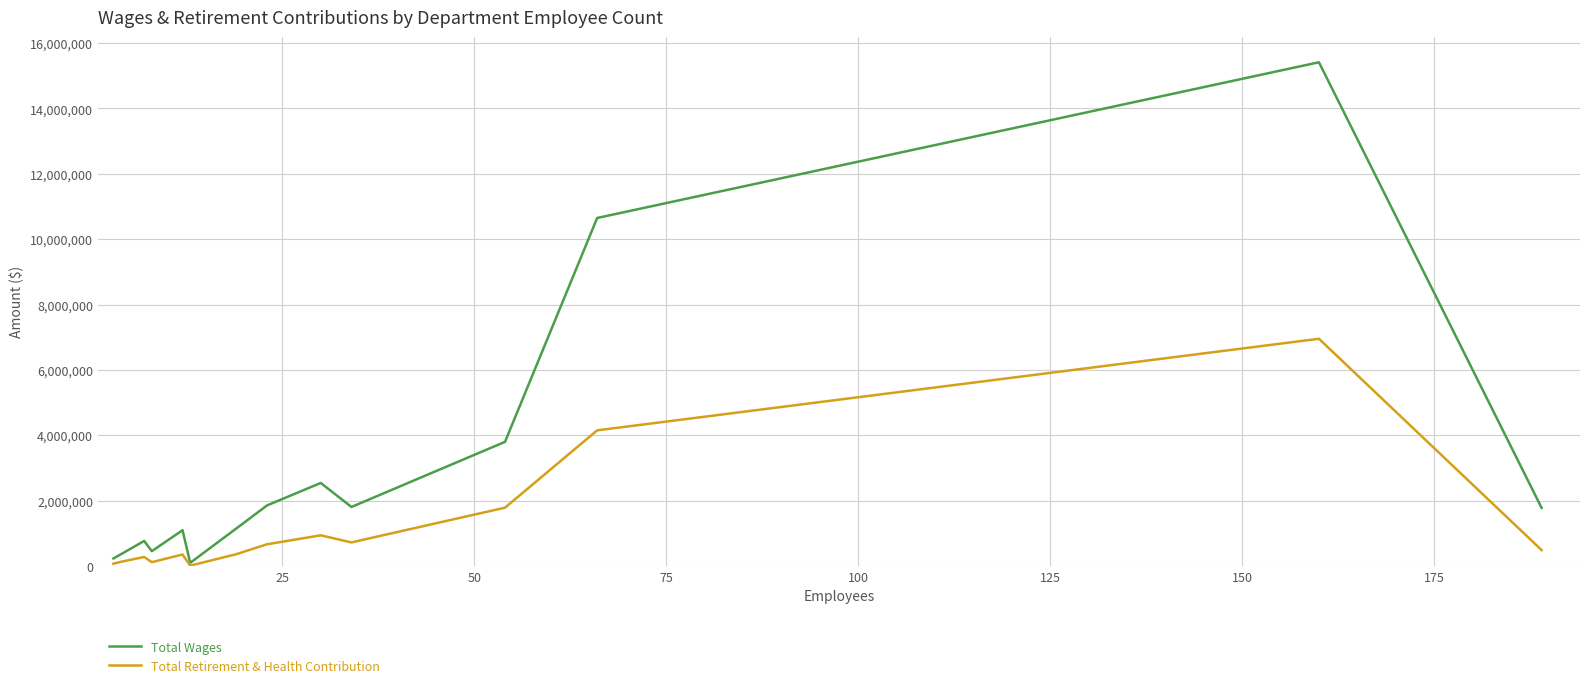

Which series has the largest range (max minus min)?

Total Wages